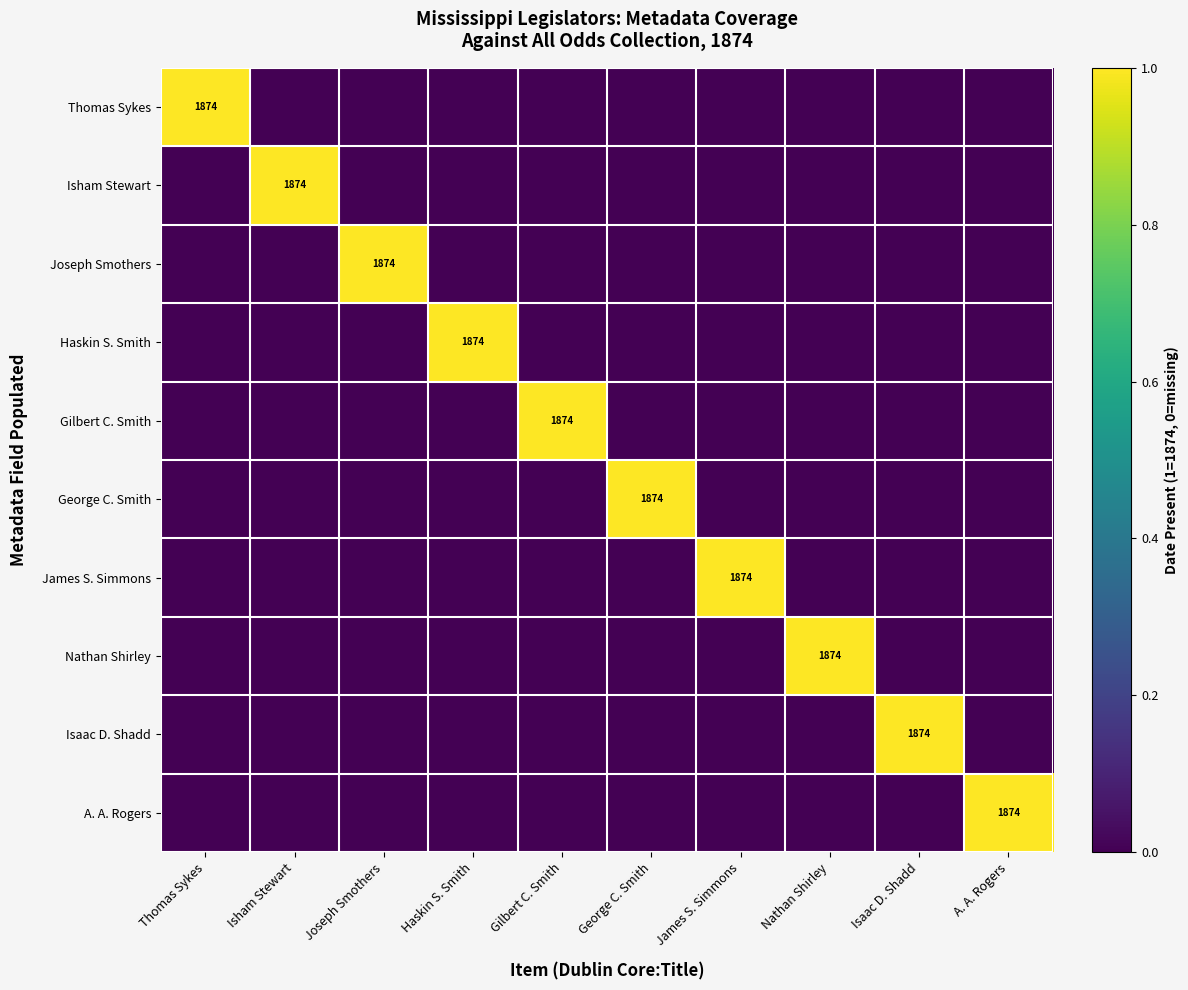

True or false: A. A. Rogers has a value of 1 at A. A. Rogers.

False